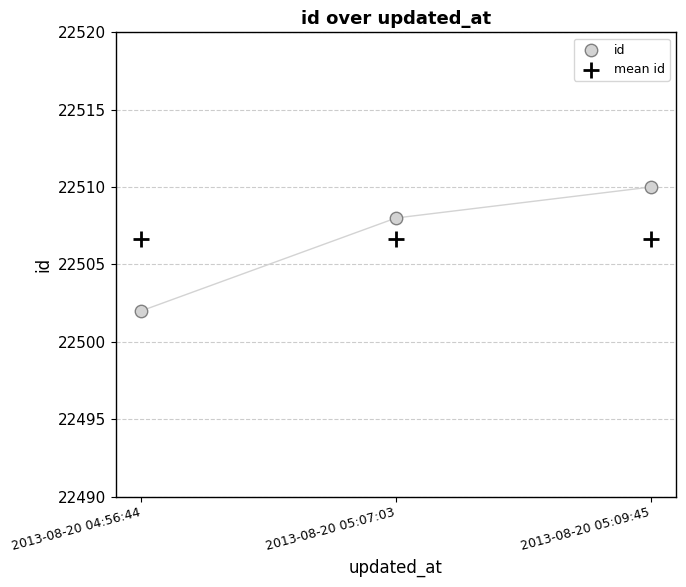

What are all the series names shown in the legend?

id, mean id